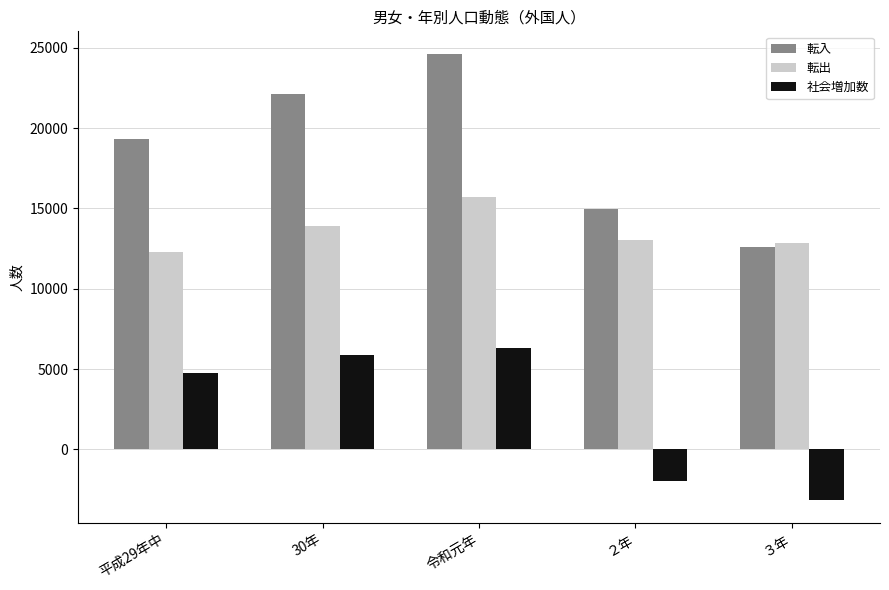

How many series are shown in this chart?

3